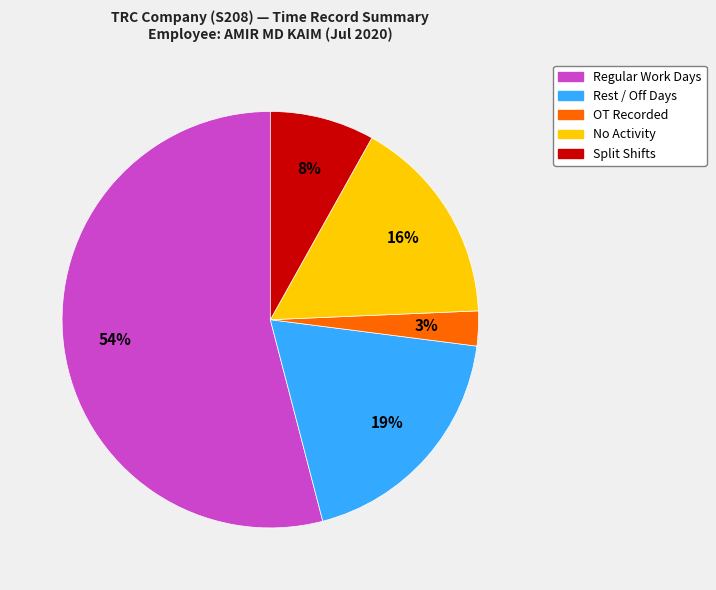

Is there a majority slice in this chart?

Yes